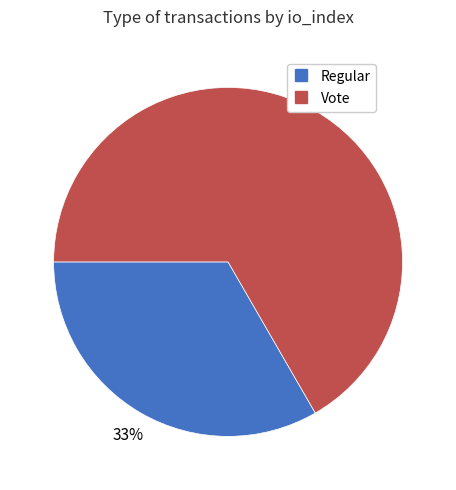

How many segments does this pie chart have?

2